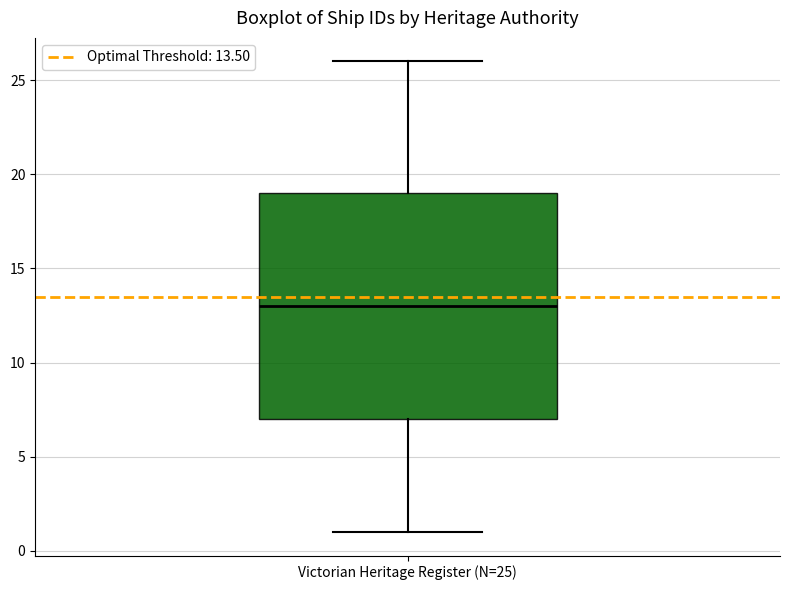

Transcribe this box plot: give where the median line is, the range the box spans, and where the two whiskers end, as read against the y-axis. The values are not printed on the chart, so give them approximately, as read against the axis.

median 13, box 7 to 19, whiskers 1 to 26